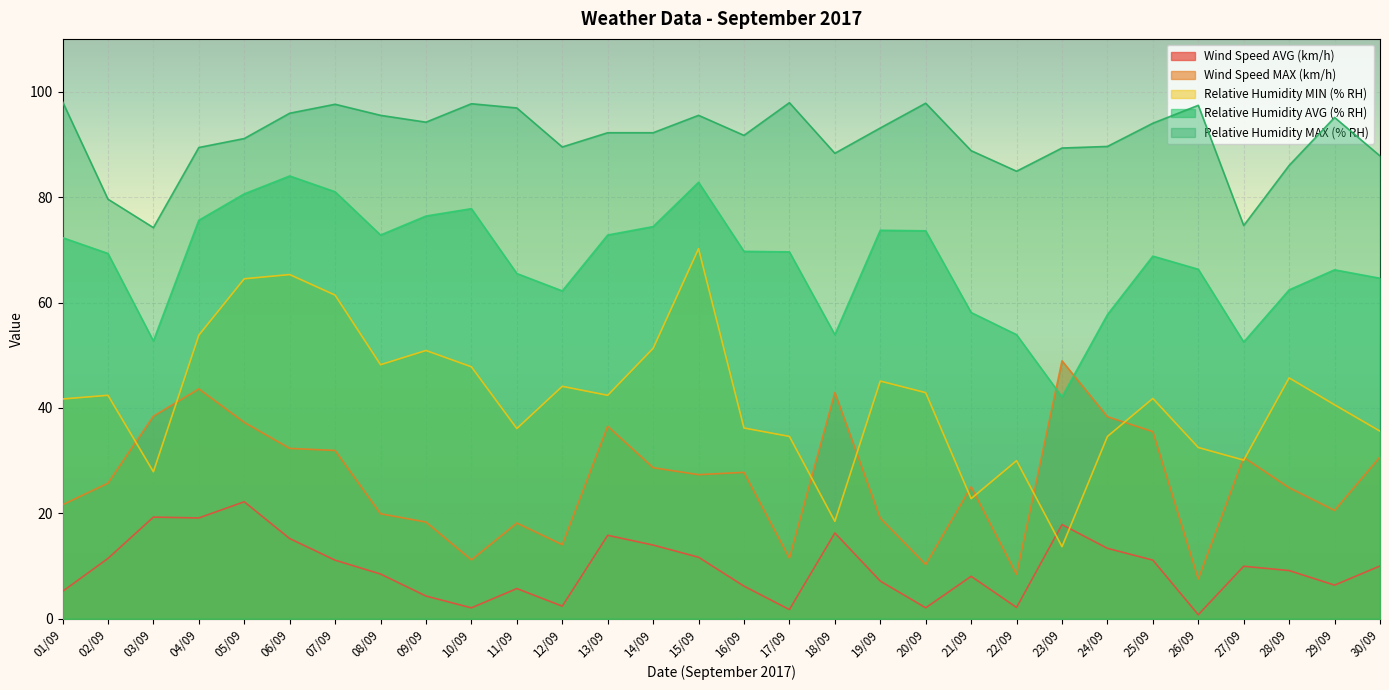

Is it true that Wind Speed MAX (km/h) equals 54.0 at 03/09?

False